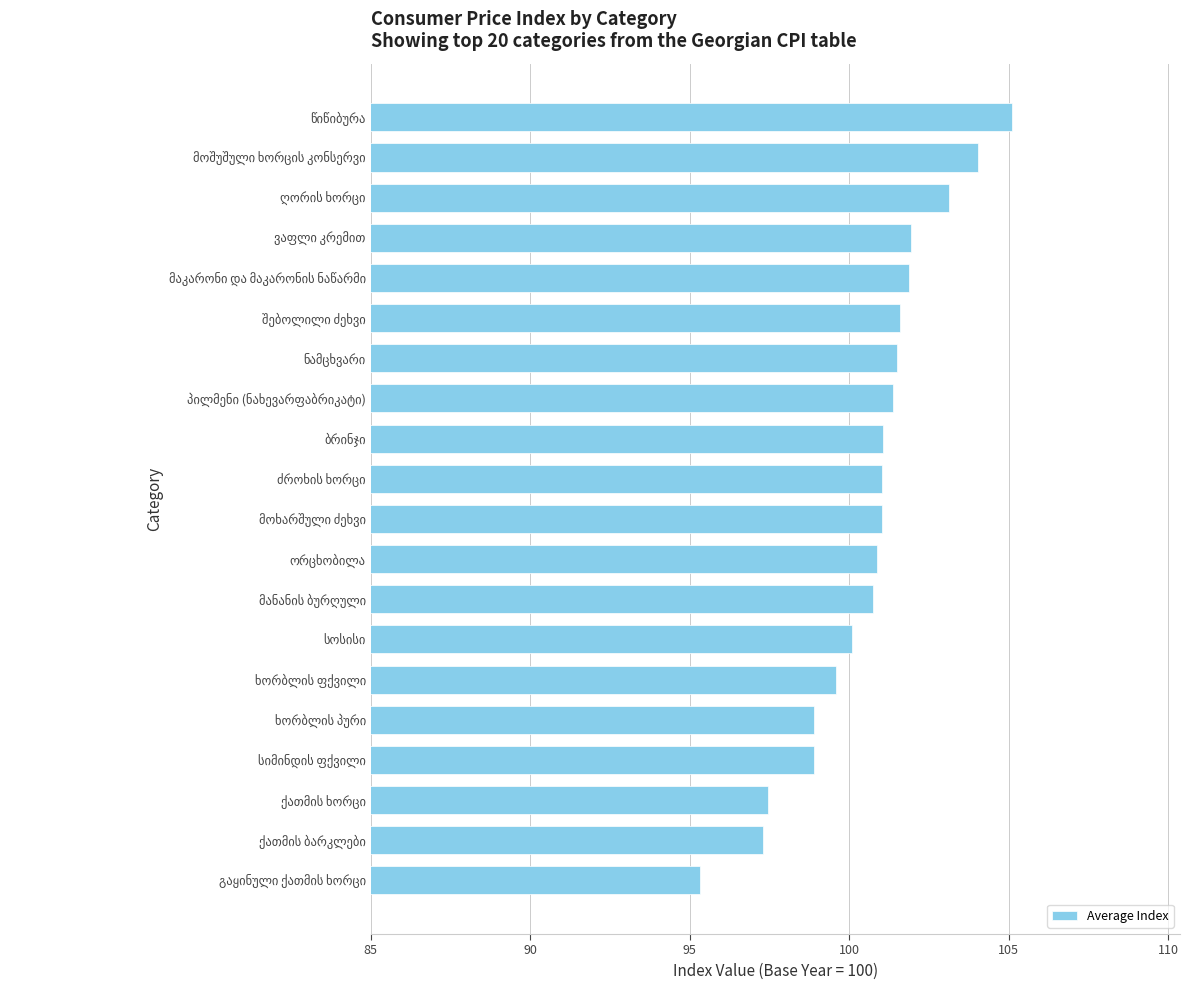

How many bars are there in total?

20